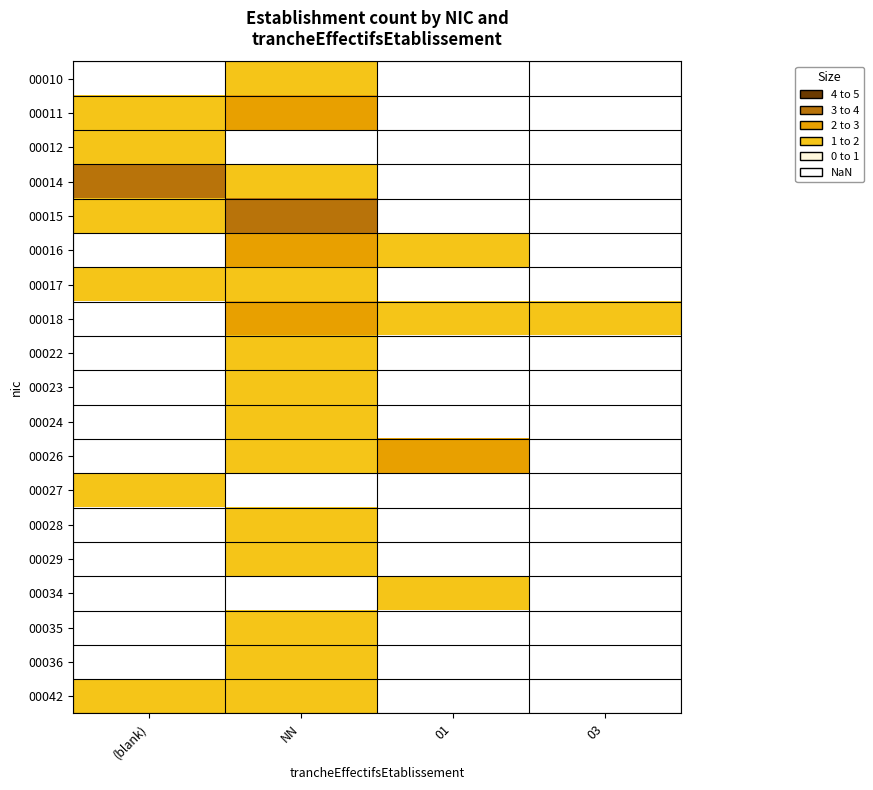

What is the smallest value displayed?

1.0